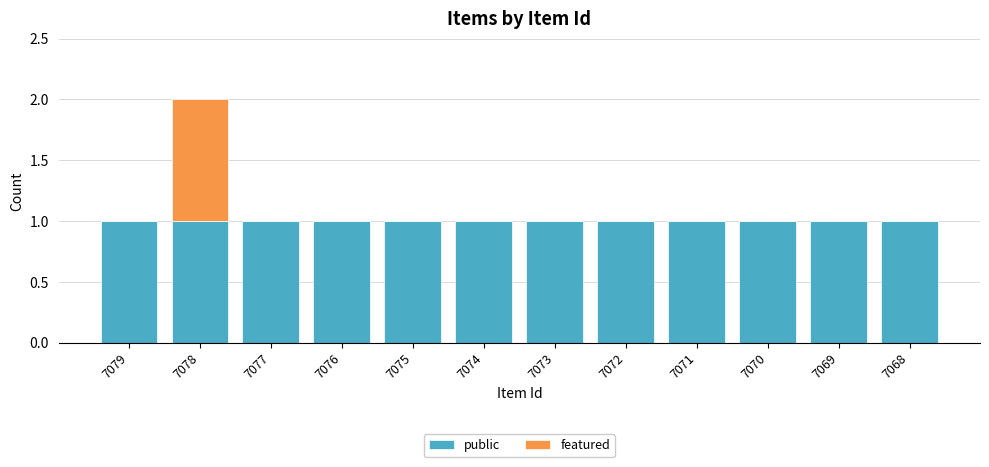

What is the sum of all public values?

12